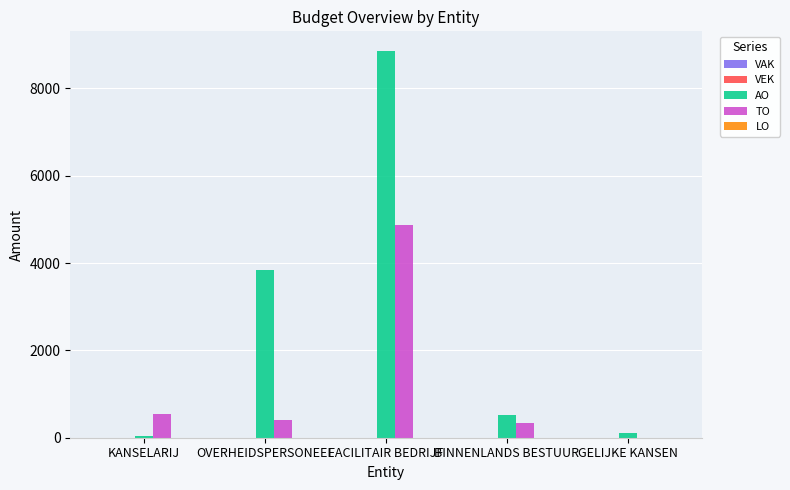

True or false: AO has a value of 893 at BINNENLANDS BESTUUR.

False